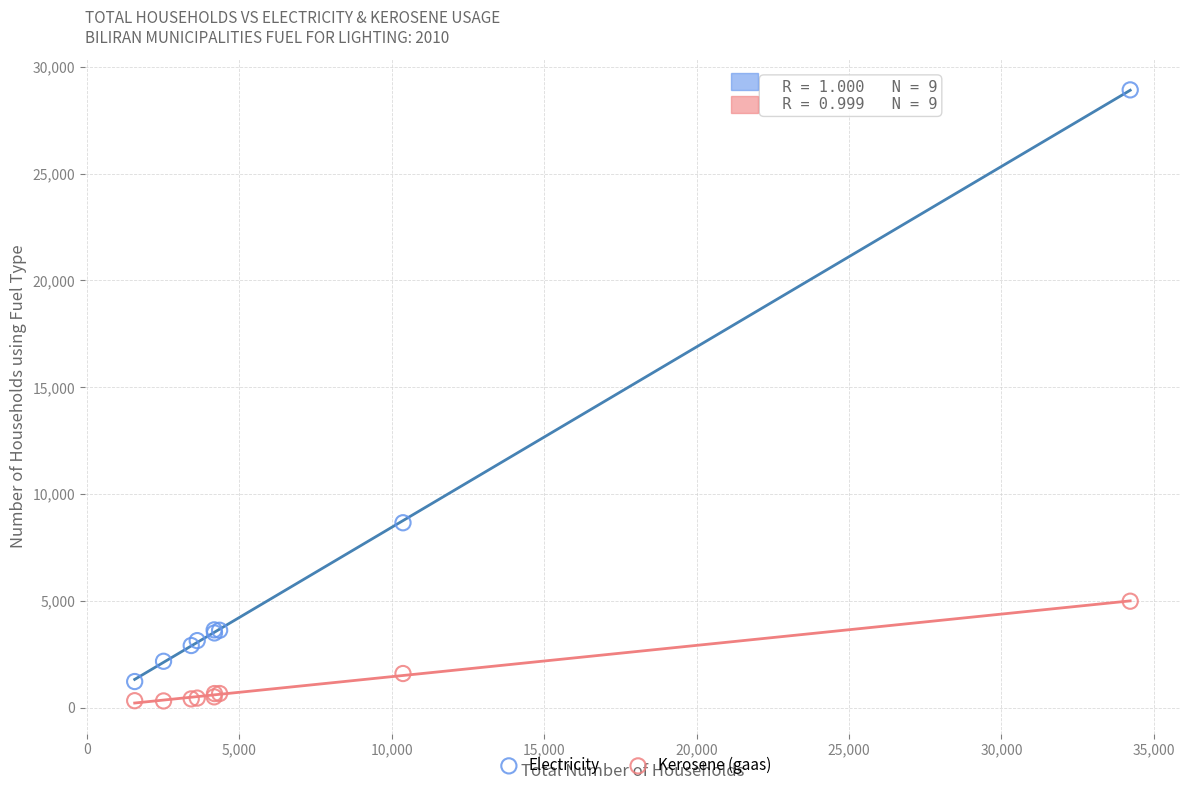

Which series reaches the maximum Y coordinate?

Electricity